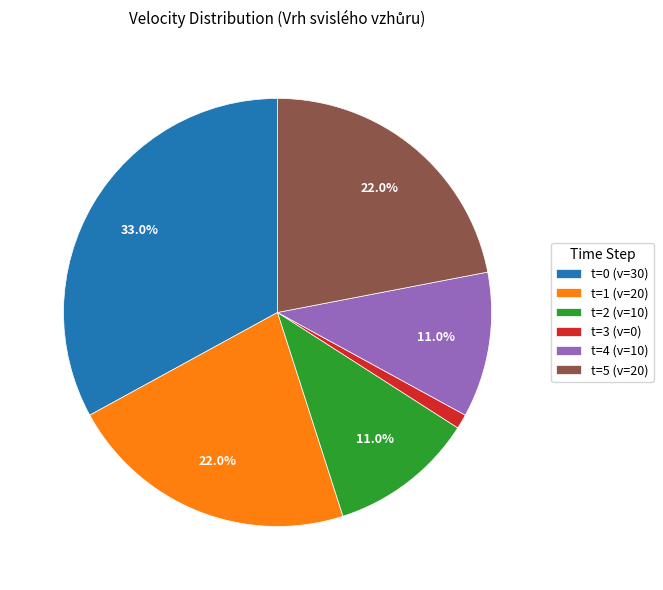

Count the number of slices in the pie.

6